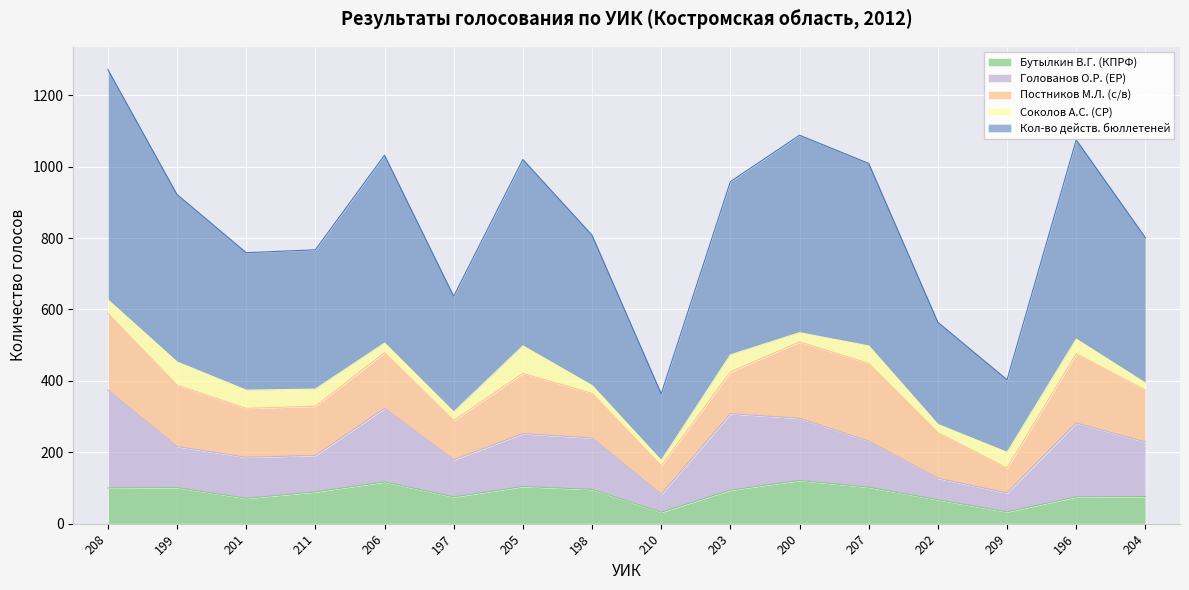

True or false: Соколов А.С. (СР) has a value of 48 at 203.

True